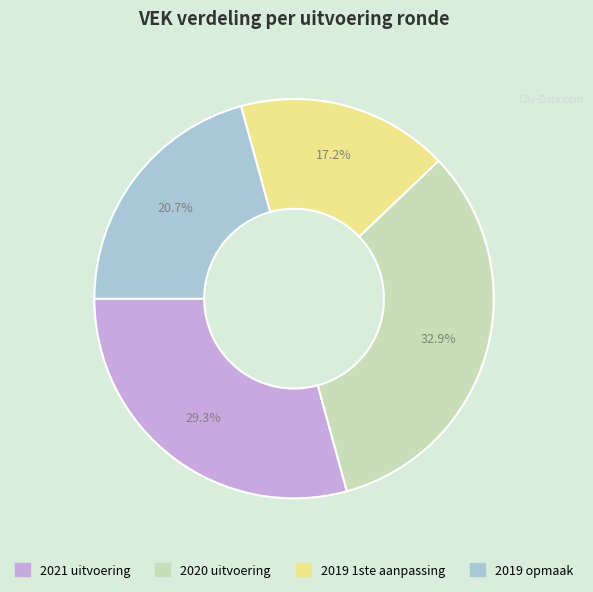

How many segments does this pie chart have?

4